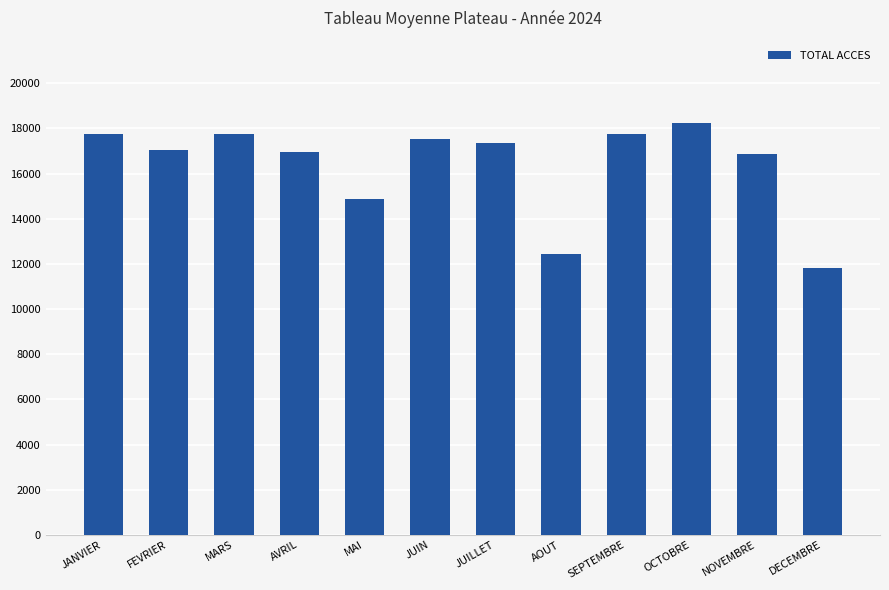

What is the average value?

16362